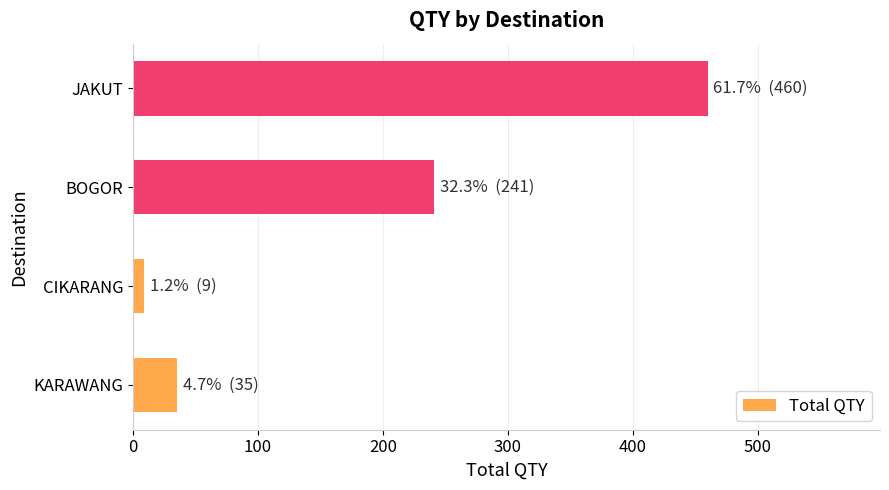

The value at JAKUT is 202. True or false?

False